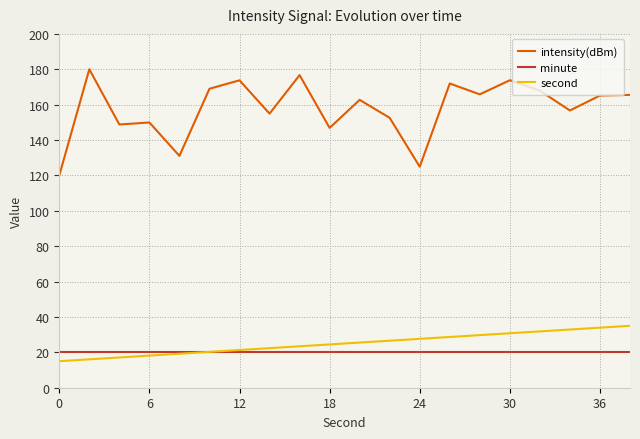

Does the chart display data point markers on the line(s)?

No